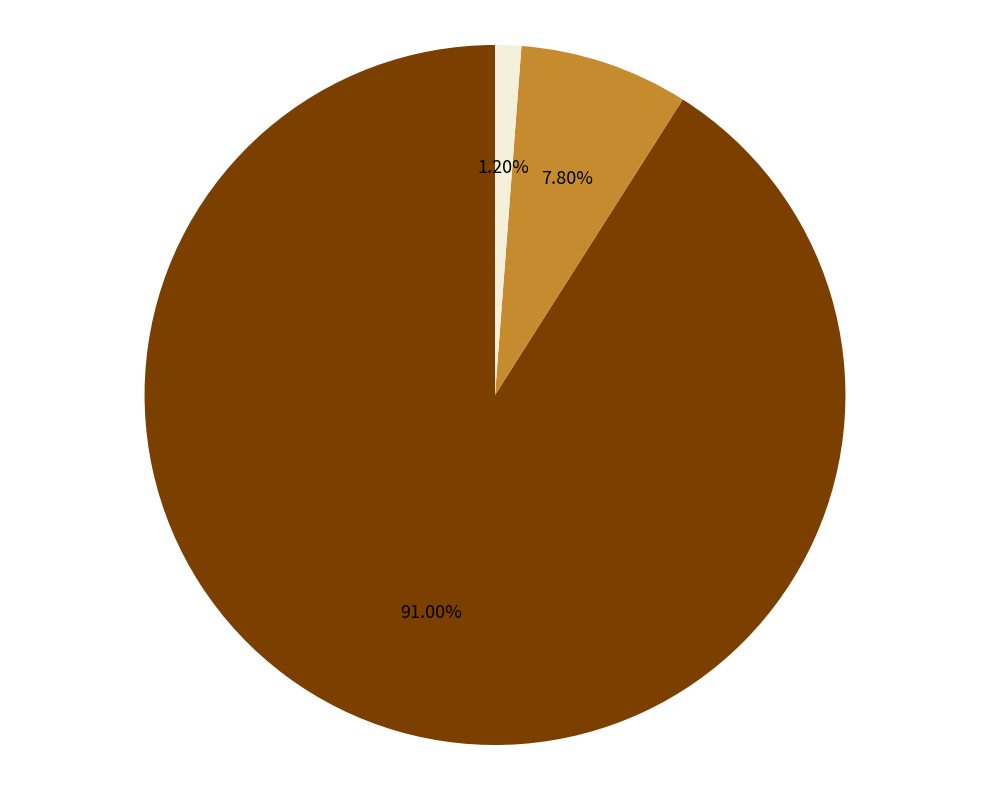

Is there any slice that represents more than half of the pie?

Yes